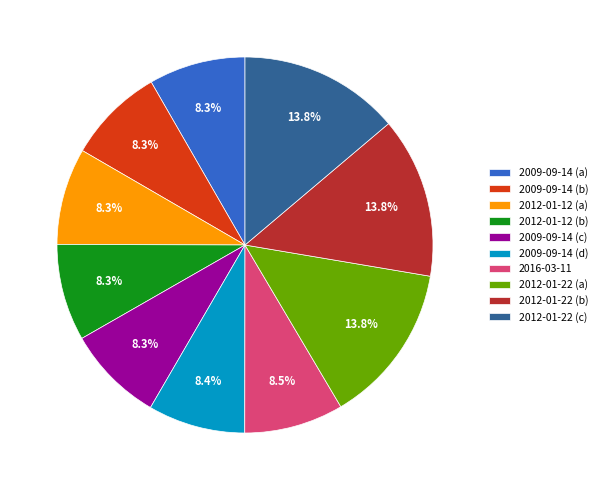

Combined, do 2012-01-12 (a) and 2012-01-12 (b) account for over 50%?

No